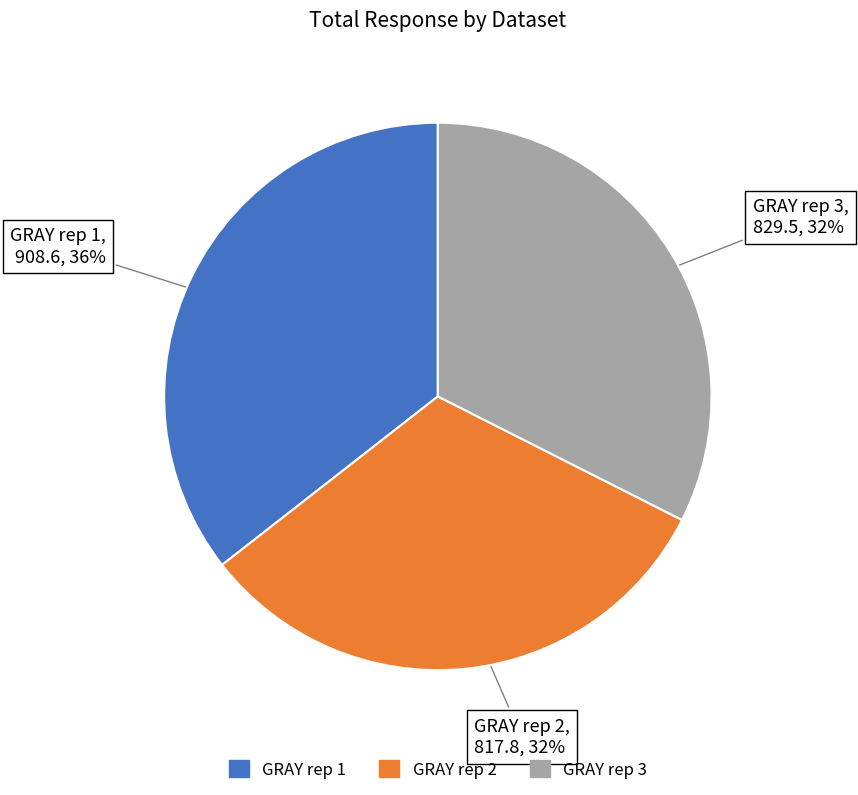

What percentage is the GRAY rep 3 slice, to the nearest percent?

32%